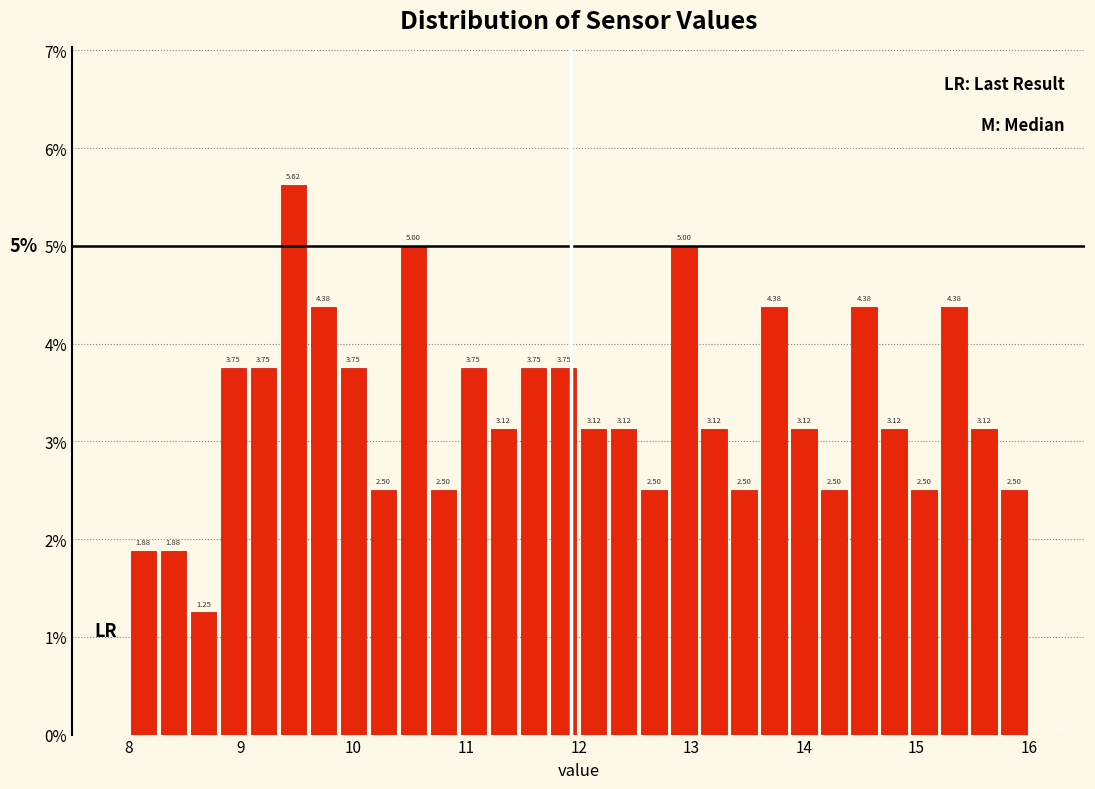

Read against the x-axis, roughly where is the centre of the tallest bar?

9.5